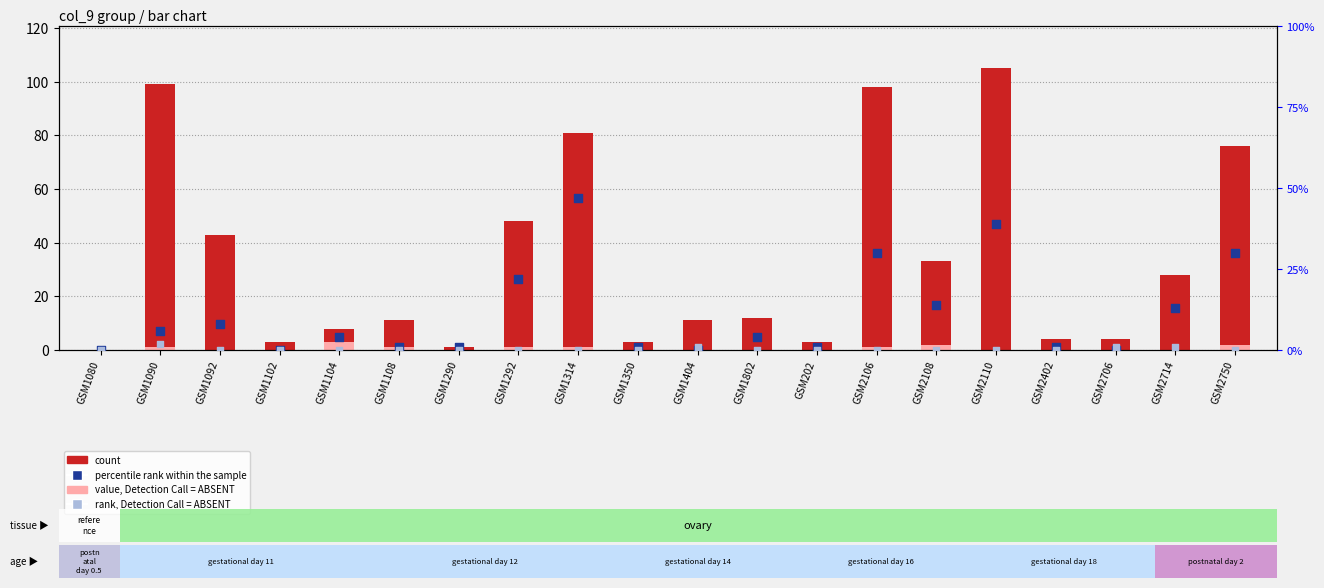

Which series contains the highest Y value?

count